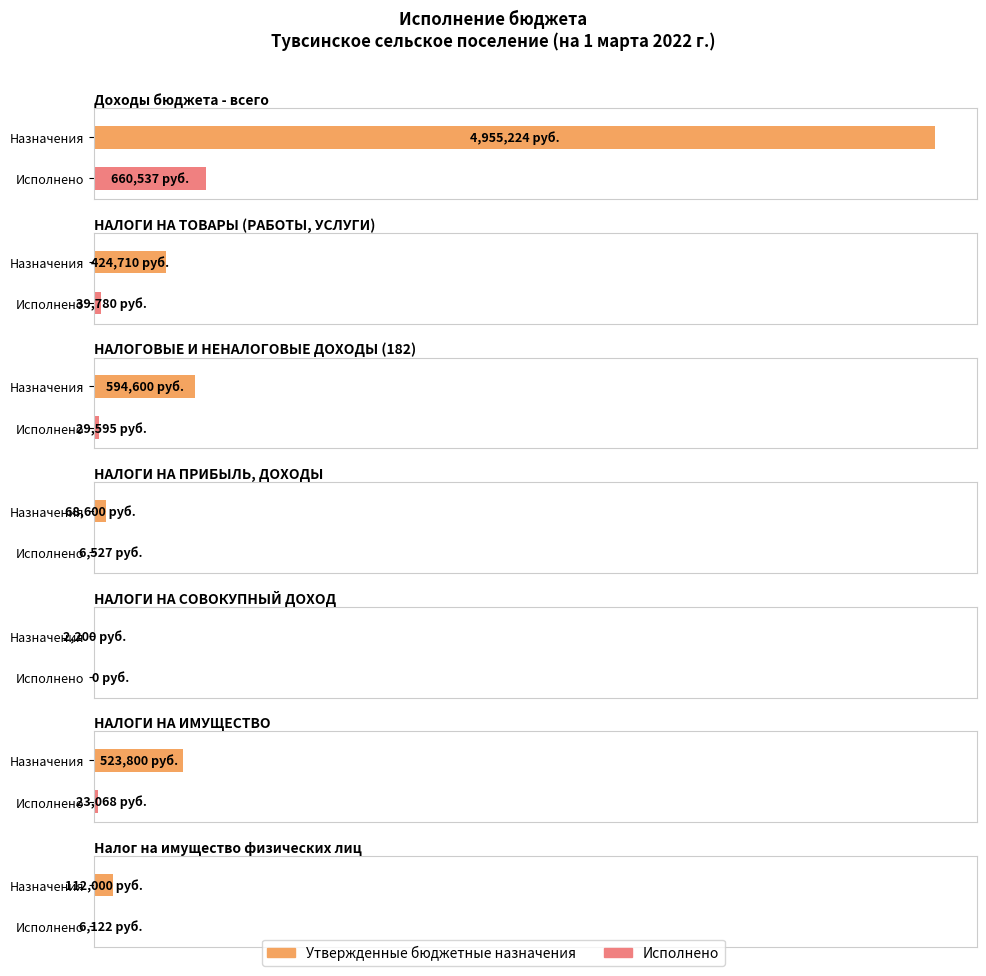

How many values in the Исполнено series are below 23067?

3